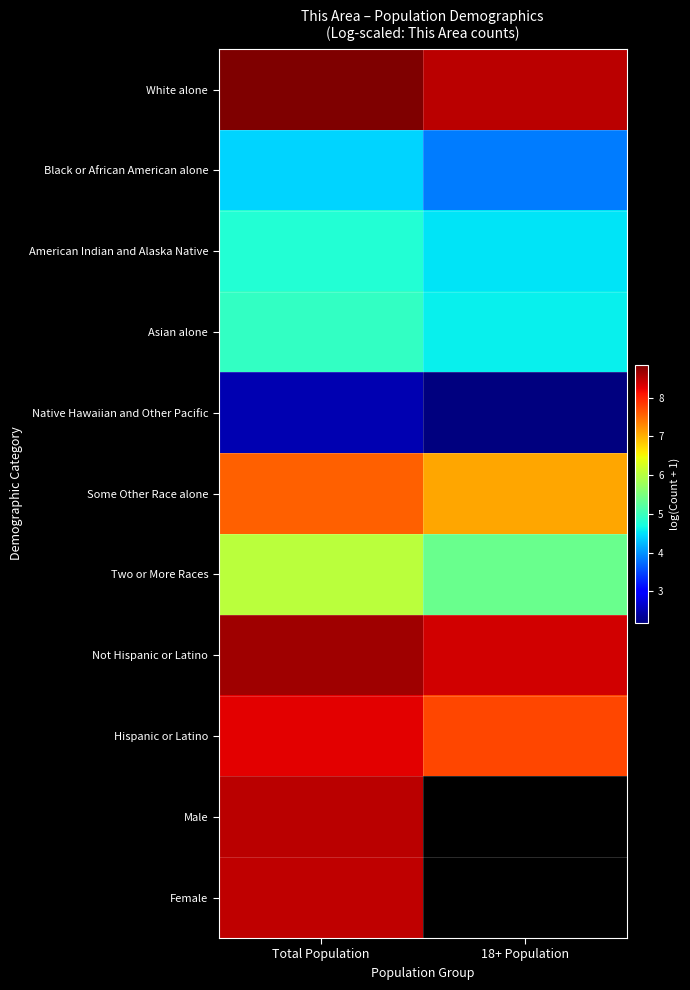

What is the sum of the Hispanic or Latino values at Total Population and 18+ Population?

16.0